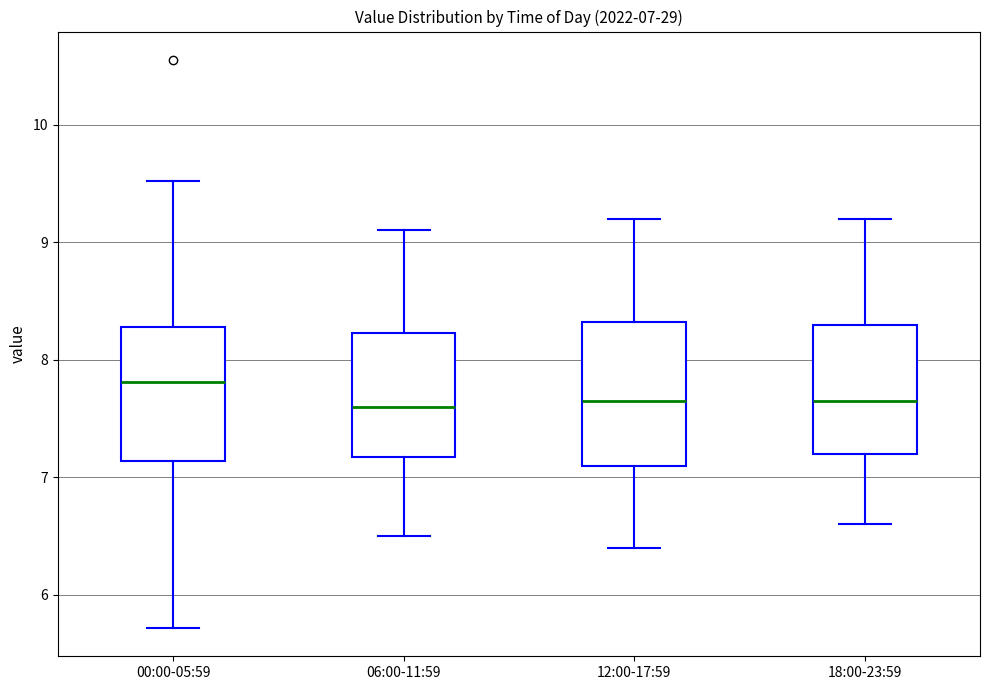

Which box's median line is the highest?

00:00-05:59